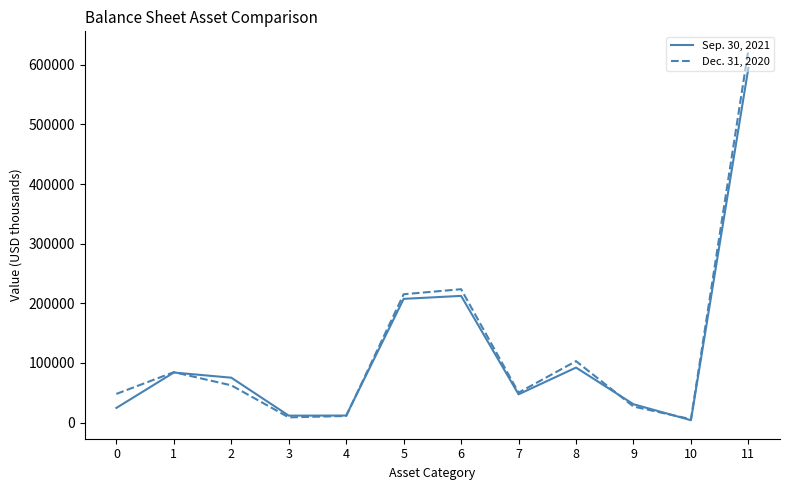

Is the value of Dec. 31, 2020 at 3 greater than the value of Sep. 30, 2021 at 7?

No